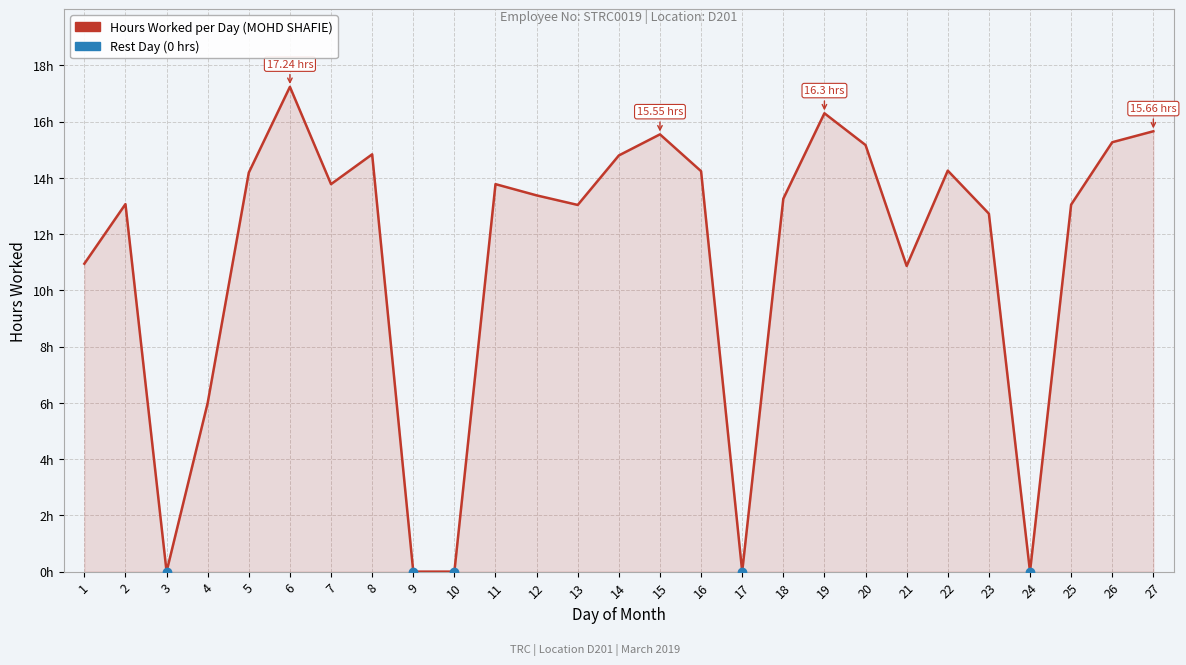

Does the chart have visible grid lines?

Yes